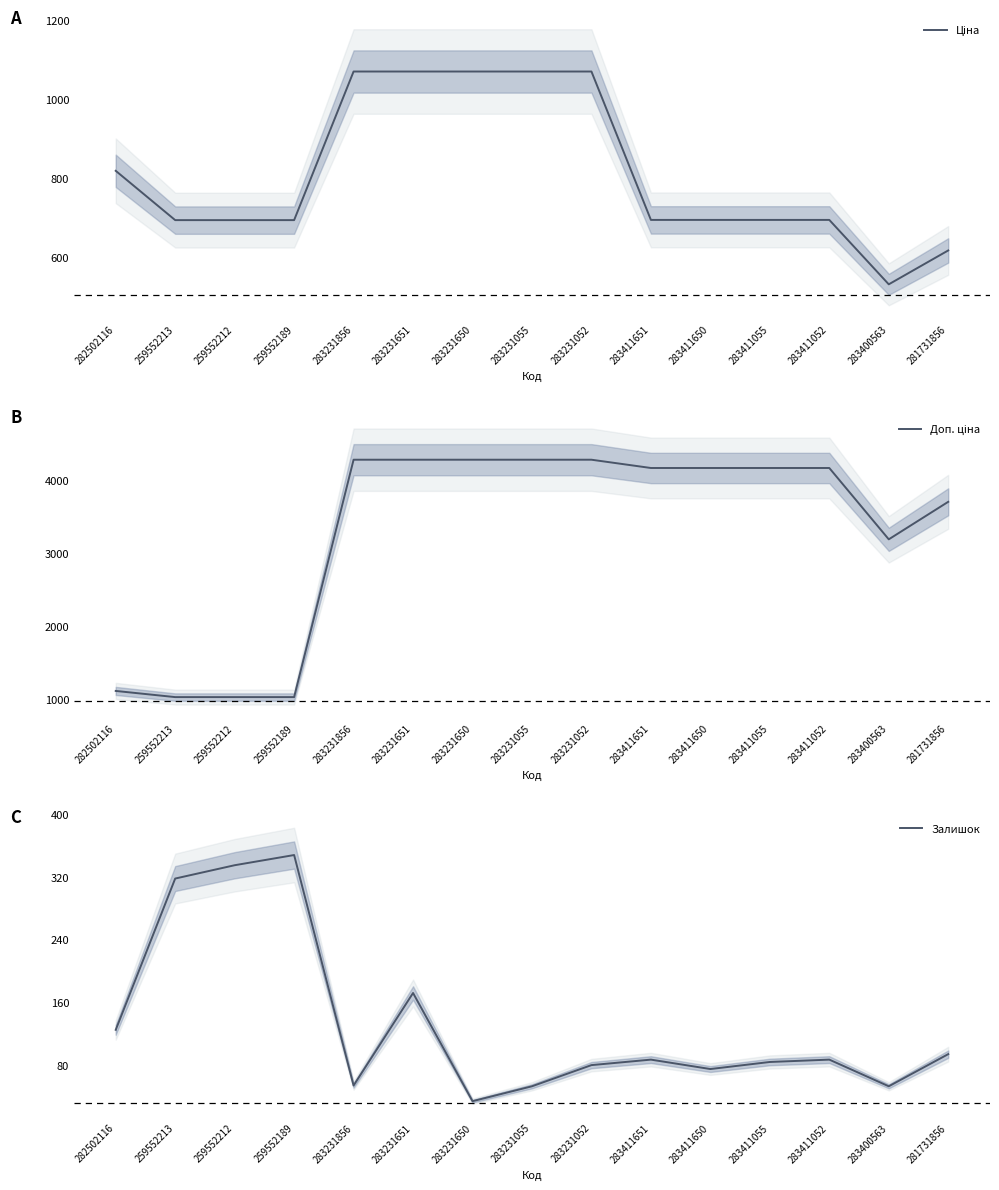

Reading left to right, list all the values displayed in this chart.

Ціна: 282502116=818.5	259552213=693.7	259552212=693.7	259552189=693.7	283231856=1069.8	283231651=1069.8	283231650=1069.8	283231055=1069.8	283231052=1069.8	283411651=694.3	283411650=694.3	283411055=694.3	283411052=694.3	283400563=531.3	281731856=617.0
Доп. ціна: 282502116=1109.2	259552213=1024.6	259552212=1024.6	259552189=1024.6	283231856=4279.1	283231651=4279.1	283231650=4279.1	283231055=4279.1	283231052=4279.1	283411651=4165.6	283411650=4165.6	283411055=4165.6	283411052=4165.6	283400563=3187.6	281731856=3701.9
Залишок: 282502116=125.0	259552213=318.0	259552212=335.0	259552189=348.0	283231856=54.0	283231651=172.0	283231650=34.0	283231055=53.0	283231052=80.0	283411651=87.0	283411650=75.0	283411055=84.0	283411052=87.0	283400563=53.0	281731856=94.0